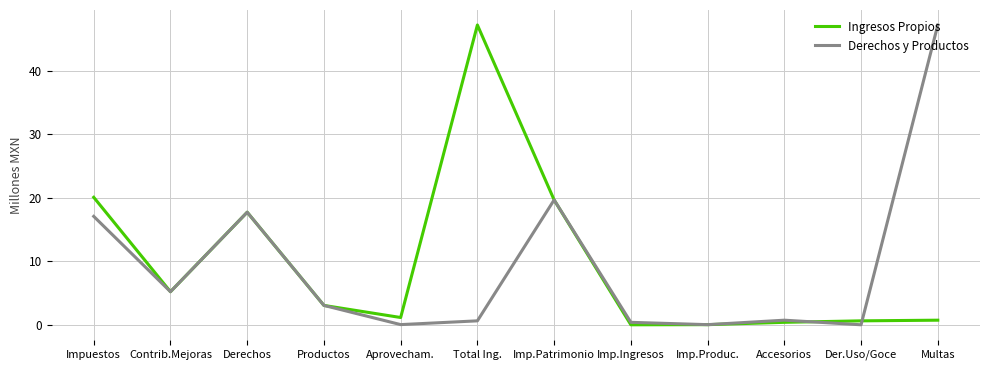

What position from the right is Accesorios?

3